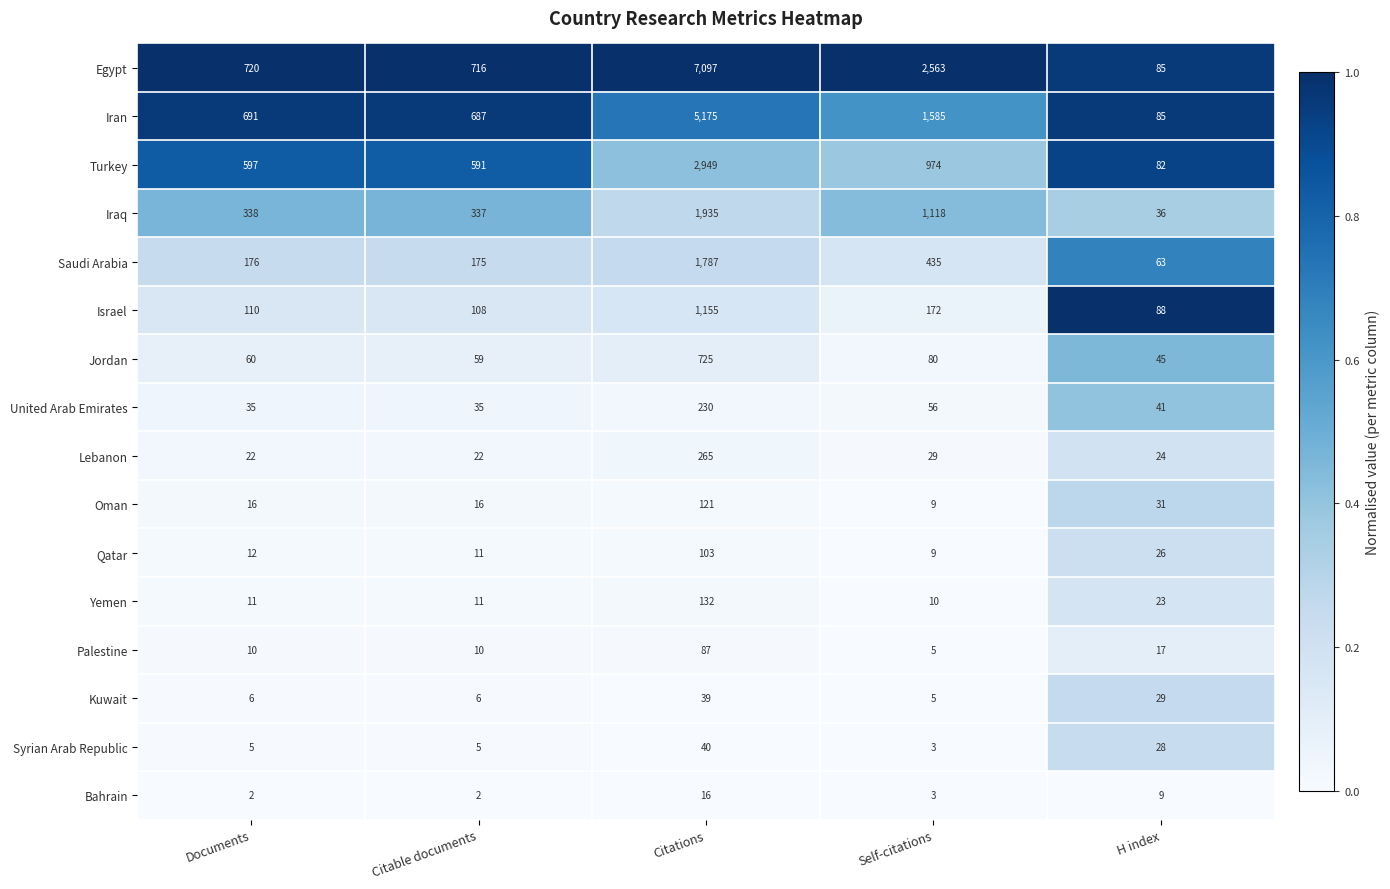

Between Documents and Citations, which series saw the biggest shift?

Egypt